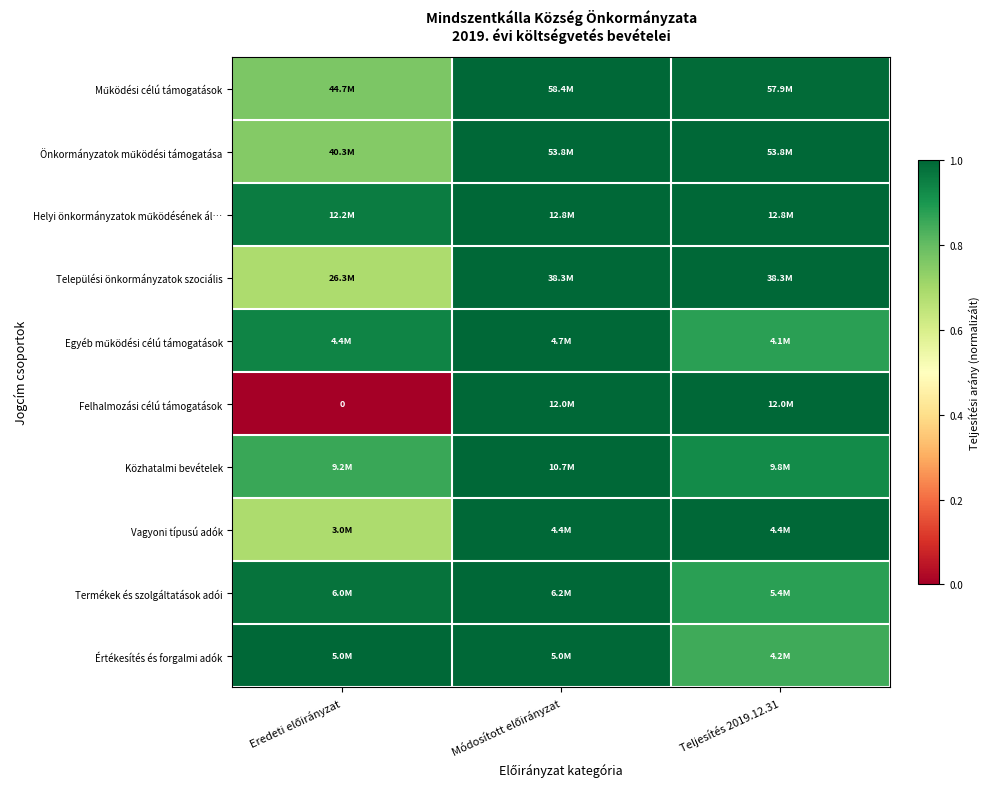

Which has a higher value, Módosított előirányzat or Teljesítés 2019.12.31?

Módosított előirányzat